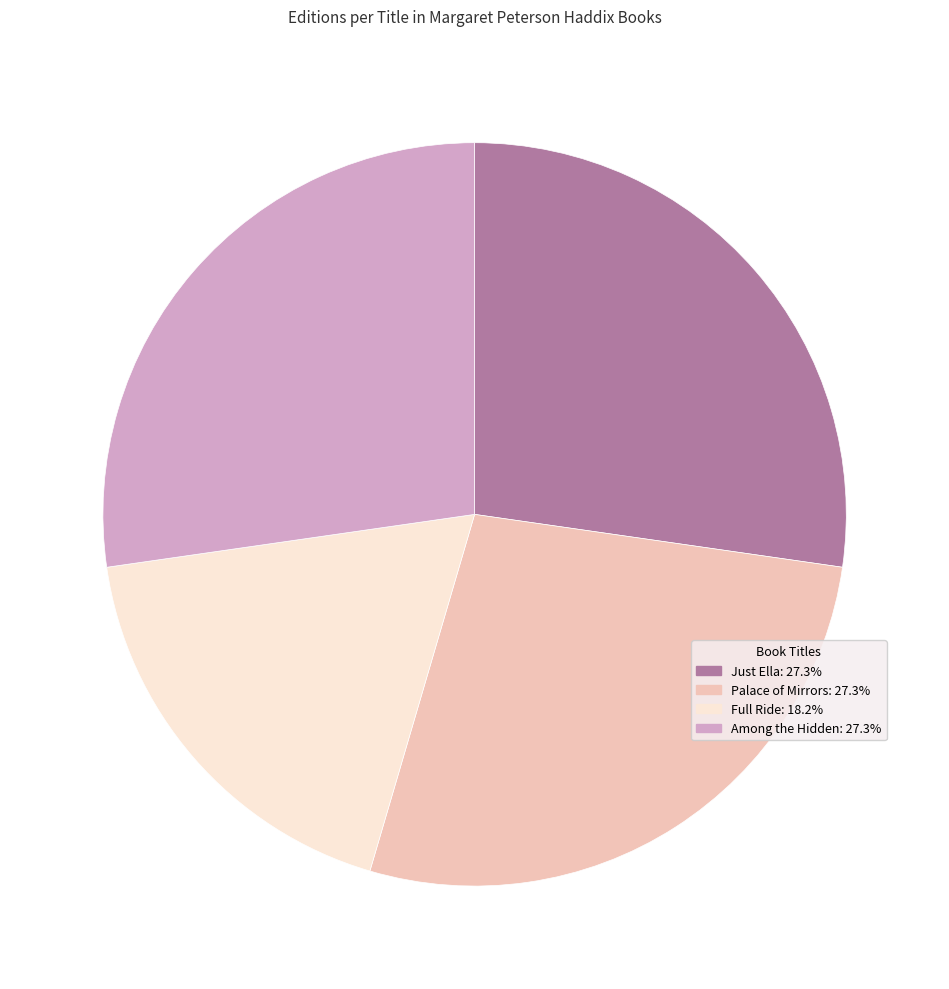

Combined, do Full Ride and Among the Hidden account for over 50%?

No